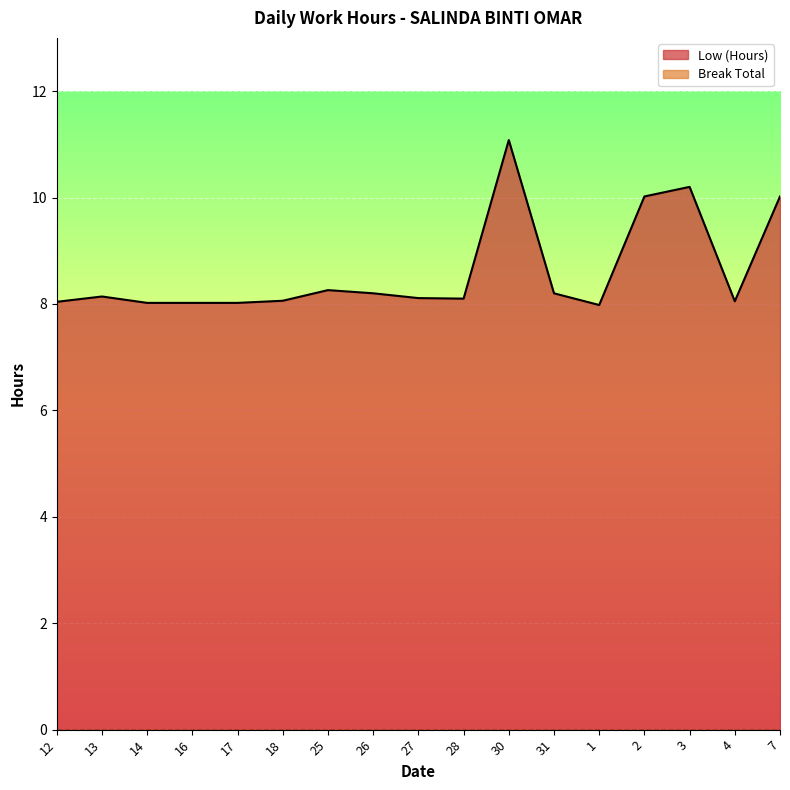

How many categories are shown in the chart?

17